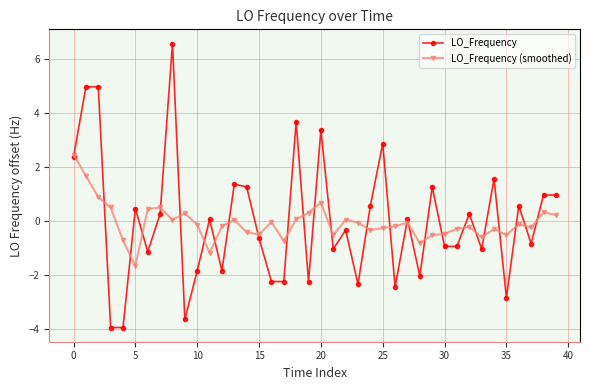

Which series has the widest spread of values?

LO_Frequency